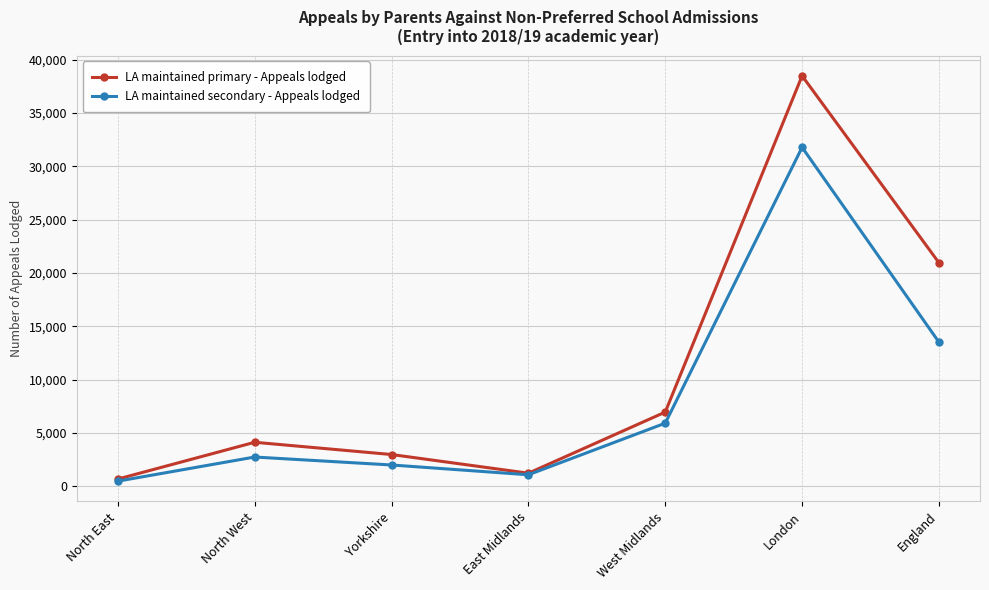

What is the sum of all LA maintained primary - Appeals lodged values?

75354